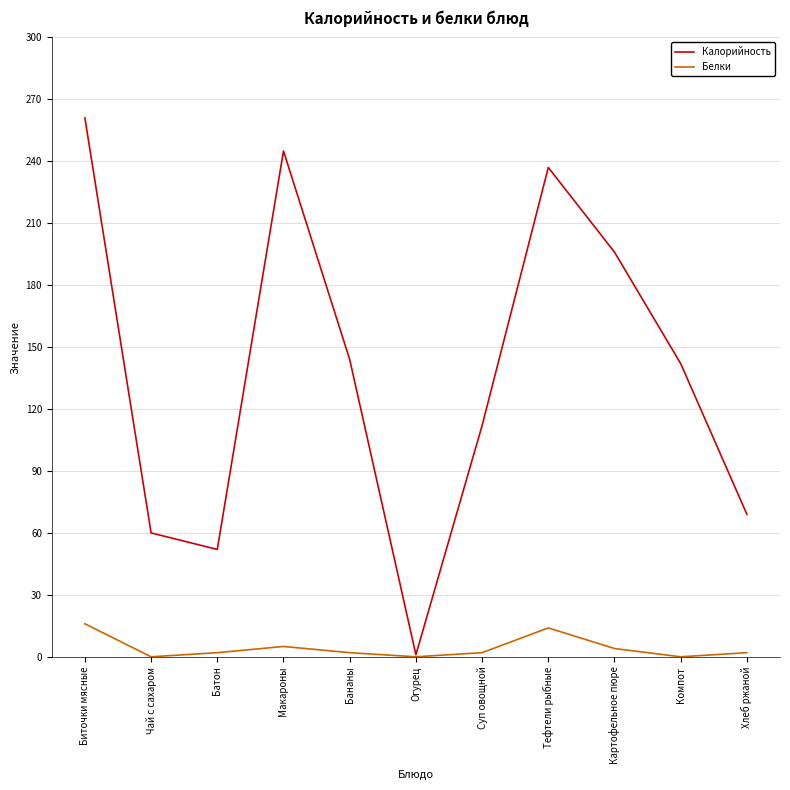

Rank the series by their maximum value, from highest to lowest.

Калорийность, Белки